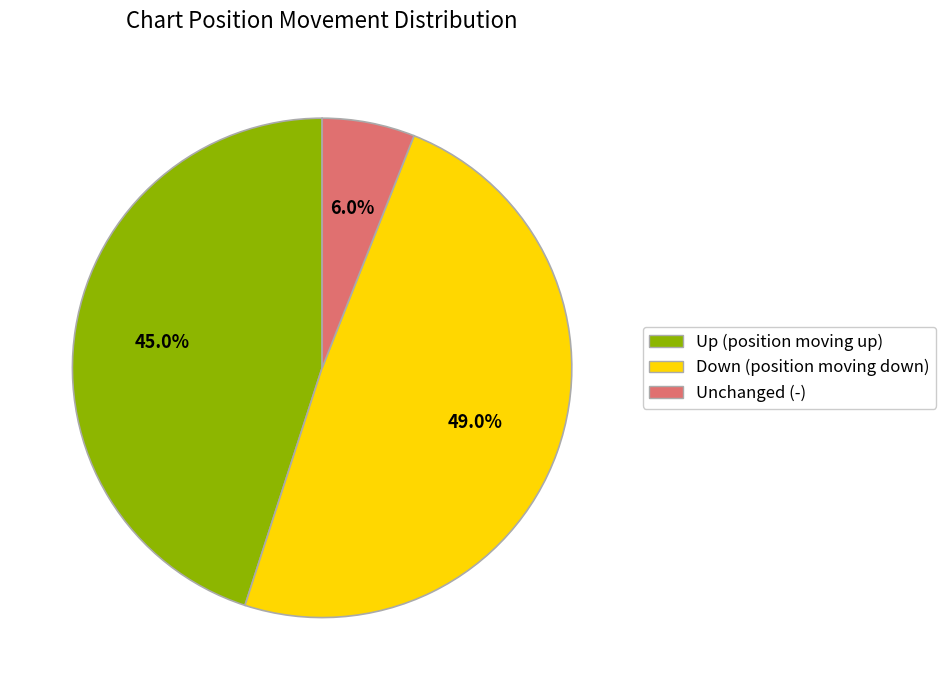

Does any single category account for the majority?

No